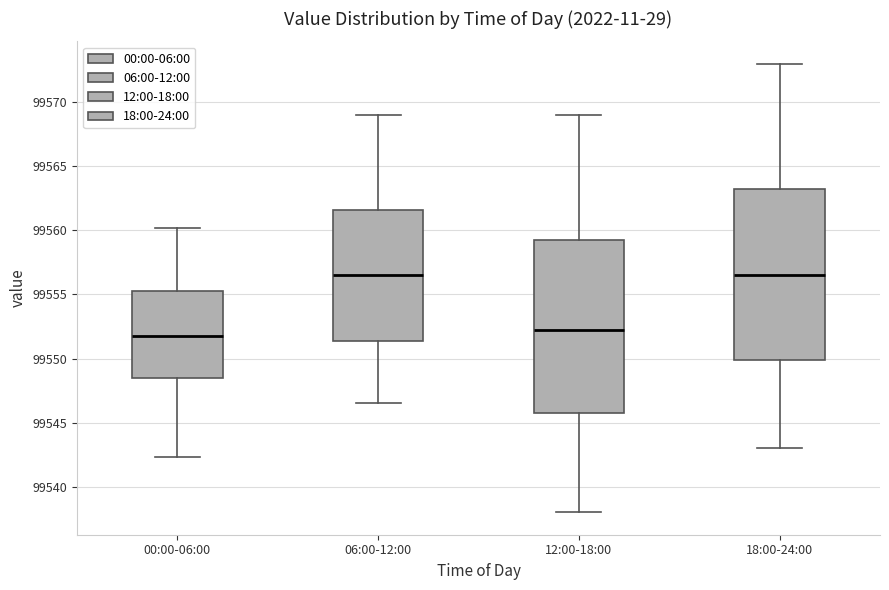

Reading left to right, read every box against the y-axis: the position of its median line, the range the box covers, and the ends of its whiskers. The values are not printed on the chart, so give them approximately, as read against the axis.

00:00-06:00: median 99552.0, box 99548.5 to 99555.0, whiskers 99542.5 to 99560.0
06:00-12:00: median 99556.5, box 99551.5 to 99561.5, whiskers 99546.5 to 99569.0
12:00-18:00: median 99552.5, box 99546.0 to 99559.5, whiskers 99538.0 to 99569.0
18:00-24:00: median 99556.5, box 99550.0 to 99563.5, whiskers 99543.0 to 99573.0